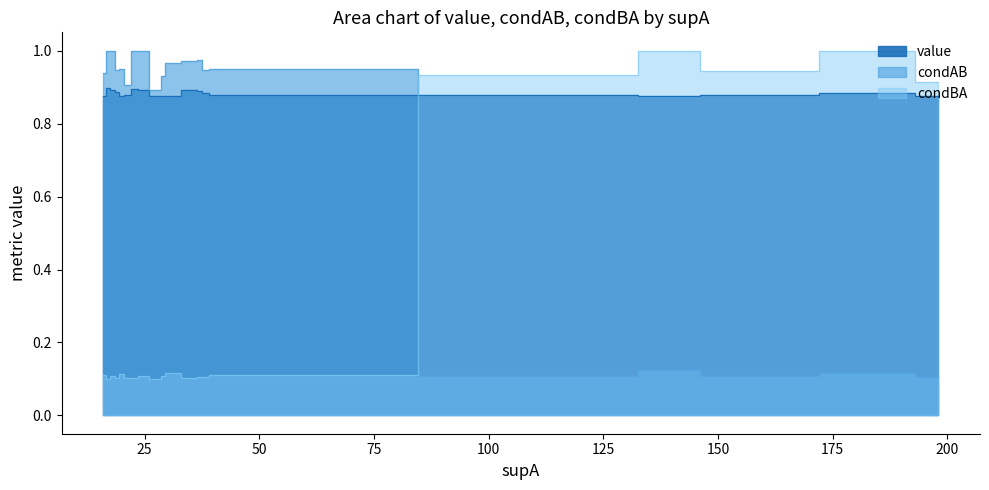

What is the value of the value point at the 6th from the left?

0.9